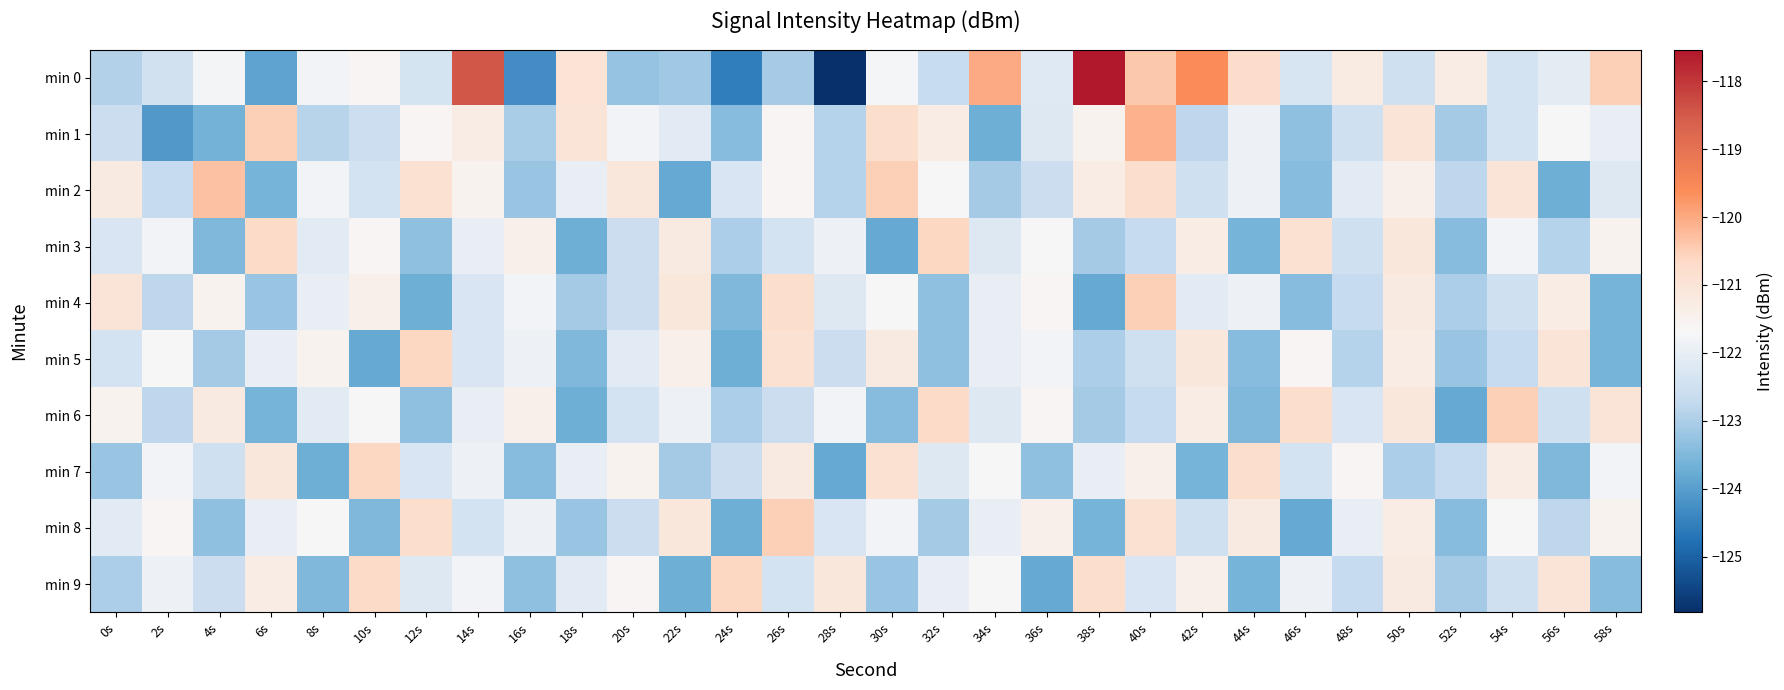

At which category does the chart reach its minimum across all series?

28s